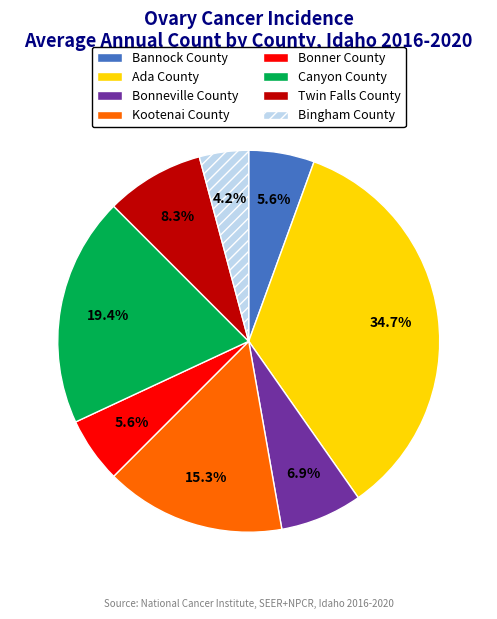

Is the sum of Ada County and Bingham County greater than half?

No